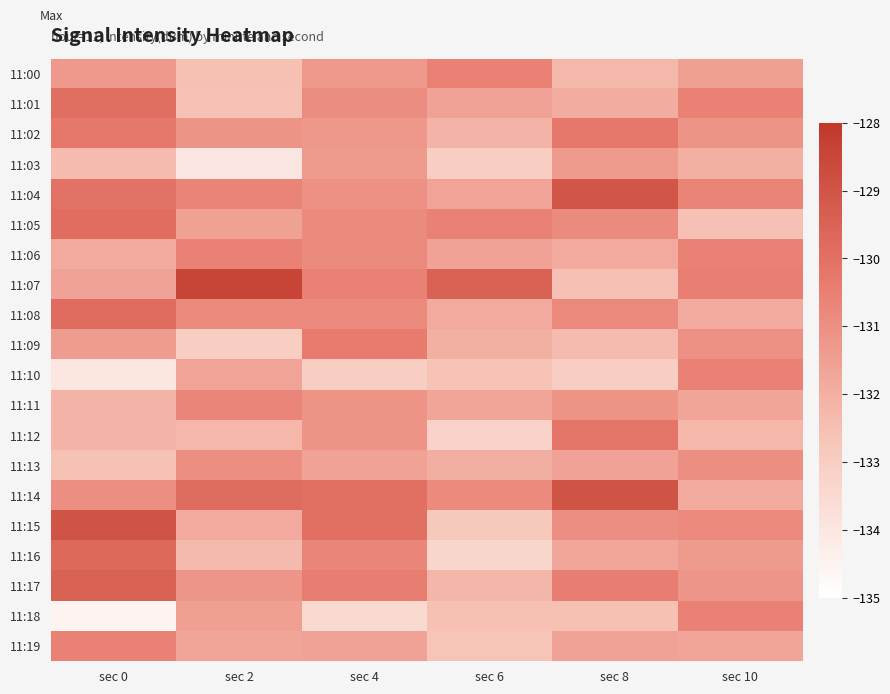

At how many categories does at least one series exceed -129?

3